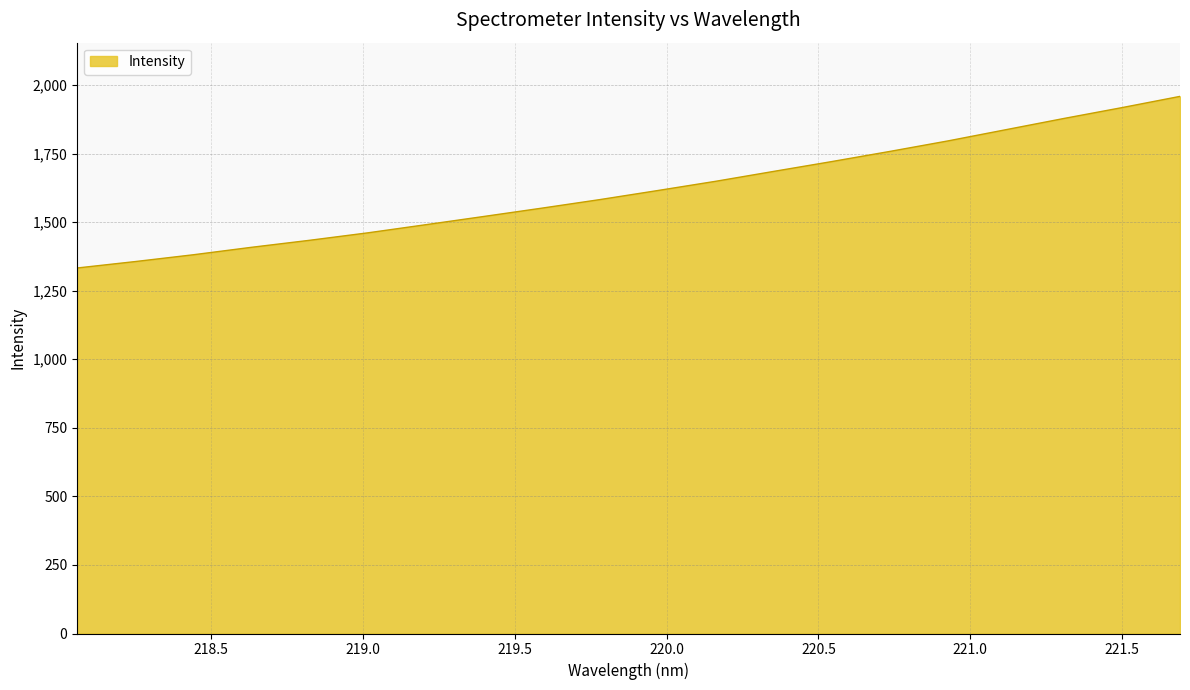

What is the difference between the maximum and minimum values?

625.7